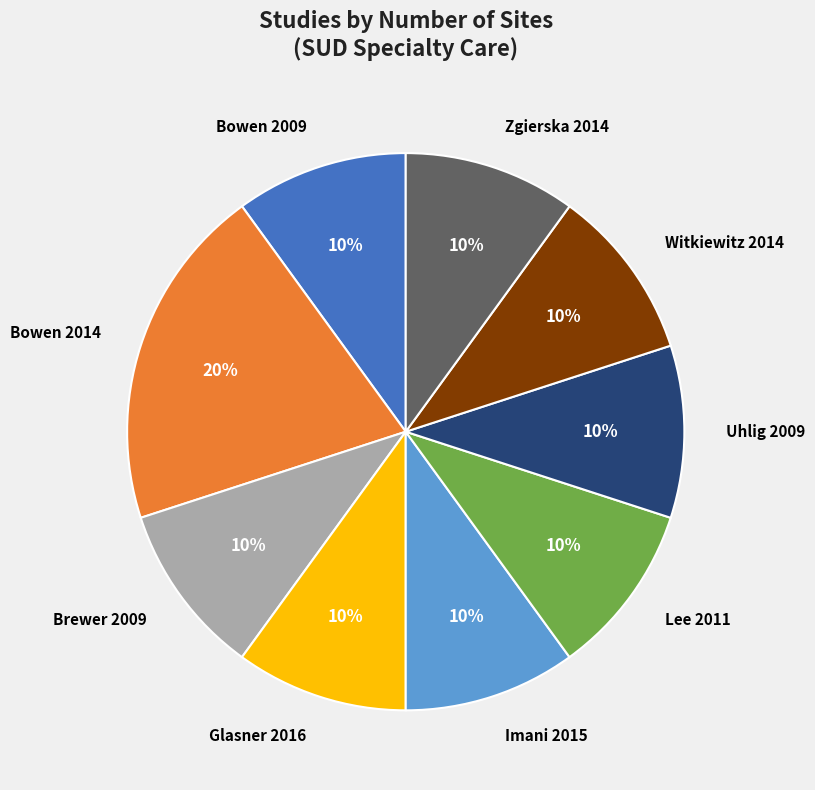

Does Bowen 2009 represent more than half of the total?

No